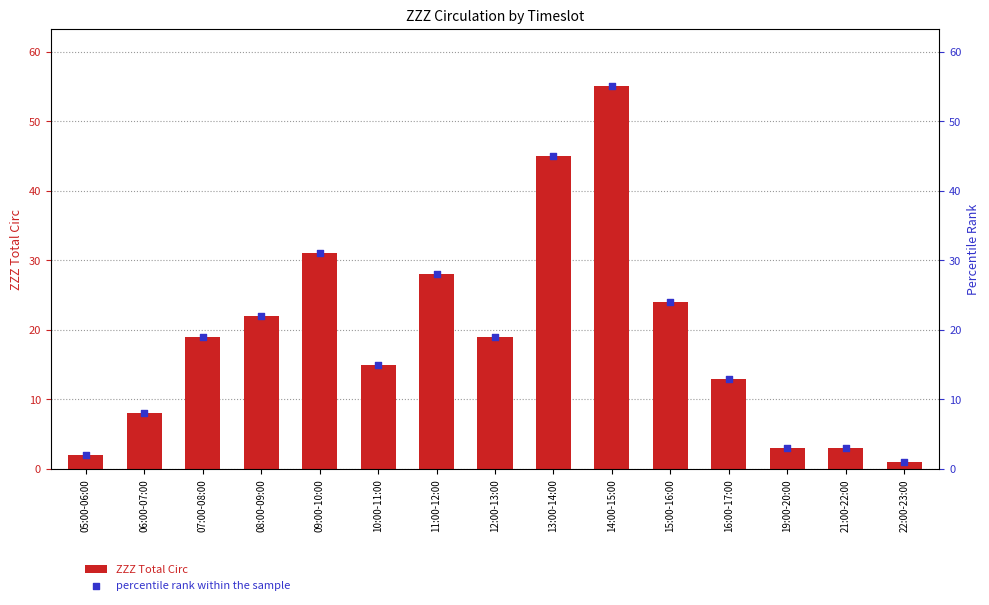

Which series has the widest spread of Y values?

ZZZ Total Circ